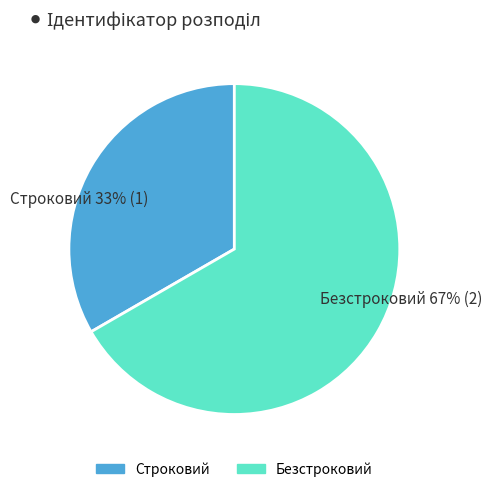

True or false: Строковий accounts for 33% of the total.

True